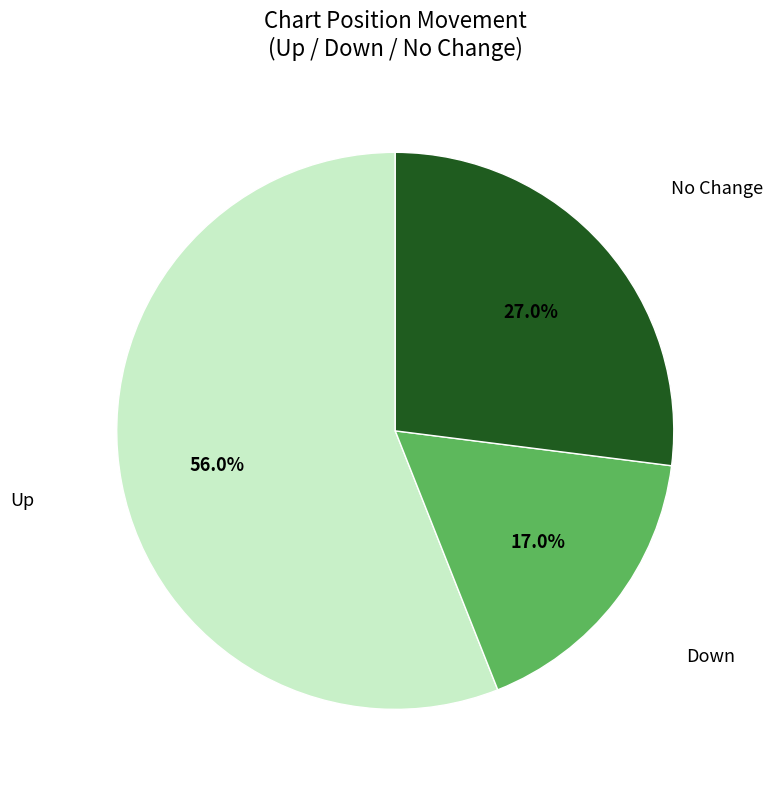

Does any single category account for the majority?

Yes